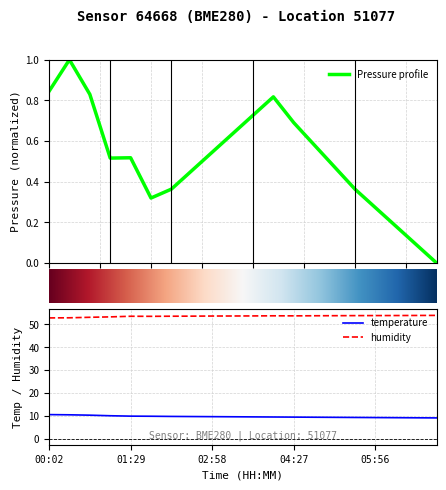

What is the maximum value for temperature?

10.5